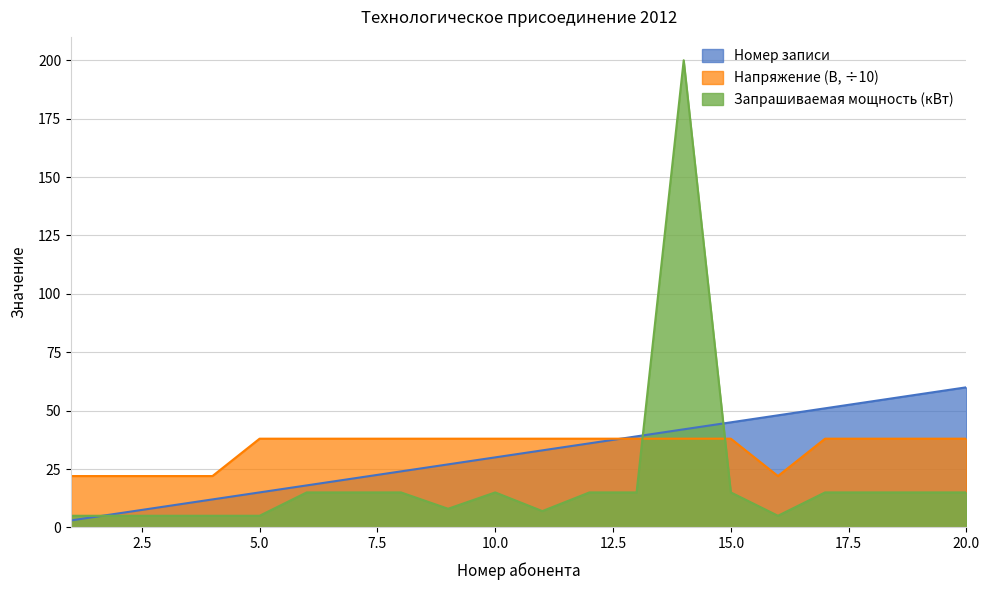

What is the value of the Запрашиваемая мощность (кВт) point at the 2nd from the left?

5